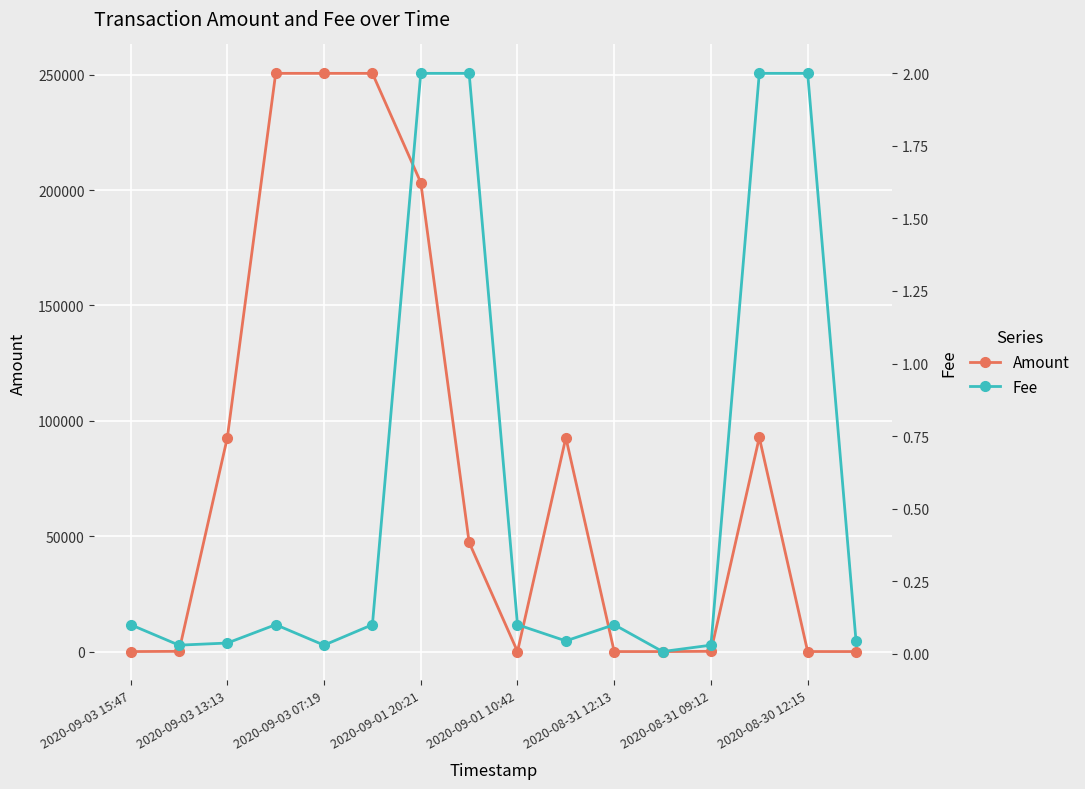

Reading left to right, extract all data points from this chart.

Amount: 0.0	100.0	92710.0	250583.0	250582.3	250582.3	203269.8	47313.0	0.0	92710.0	0.0	0.0	100.0	92798.6	12.0	0.0
Fee: 0.1	0.0	0.0	0.1	0.0	0.1	2.0	2.0	0.1	0.0	0.1	0.0	0.0	2.0	2.0	0.0